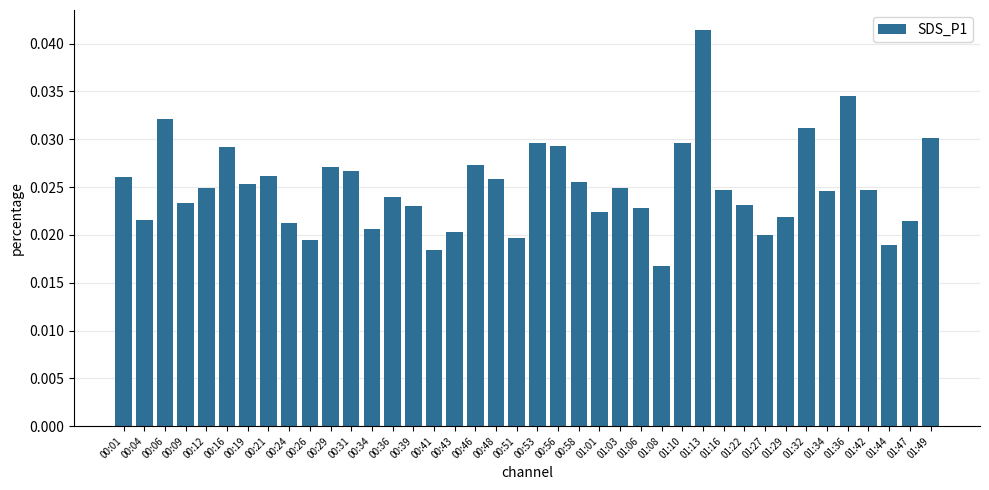

What is the label of the 31st bar from the right?

00:26